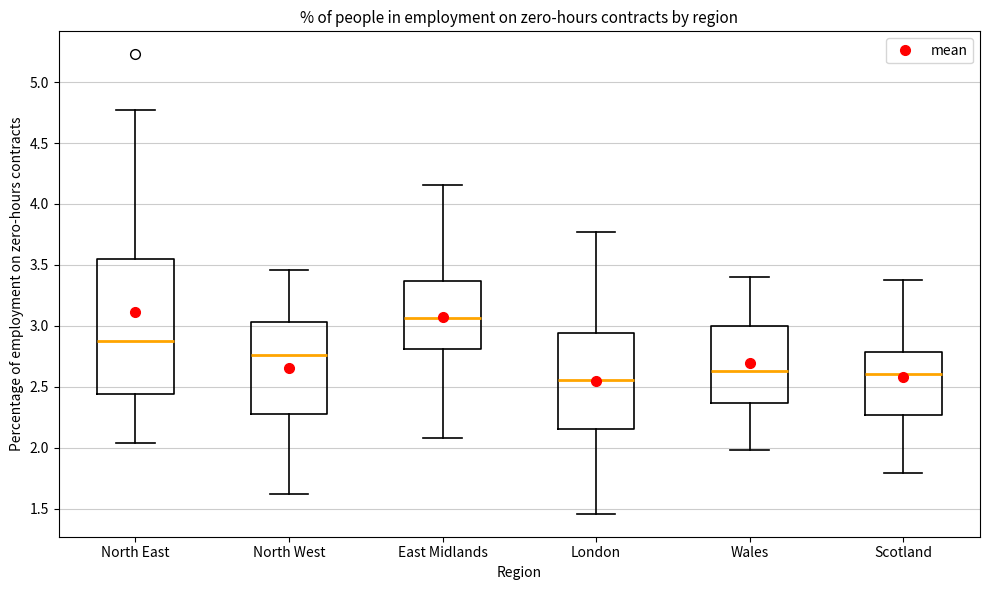

Which box has the highest median line?

East Midlands